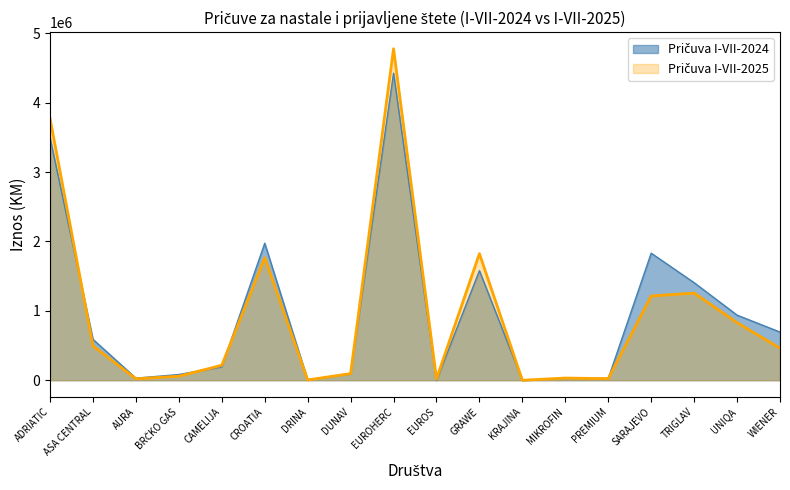

What value does the Pričuva I-VII-2024 series have at CROATIA, to the nearest 10?

1974500